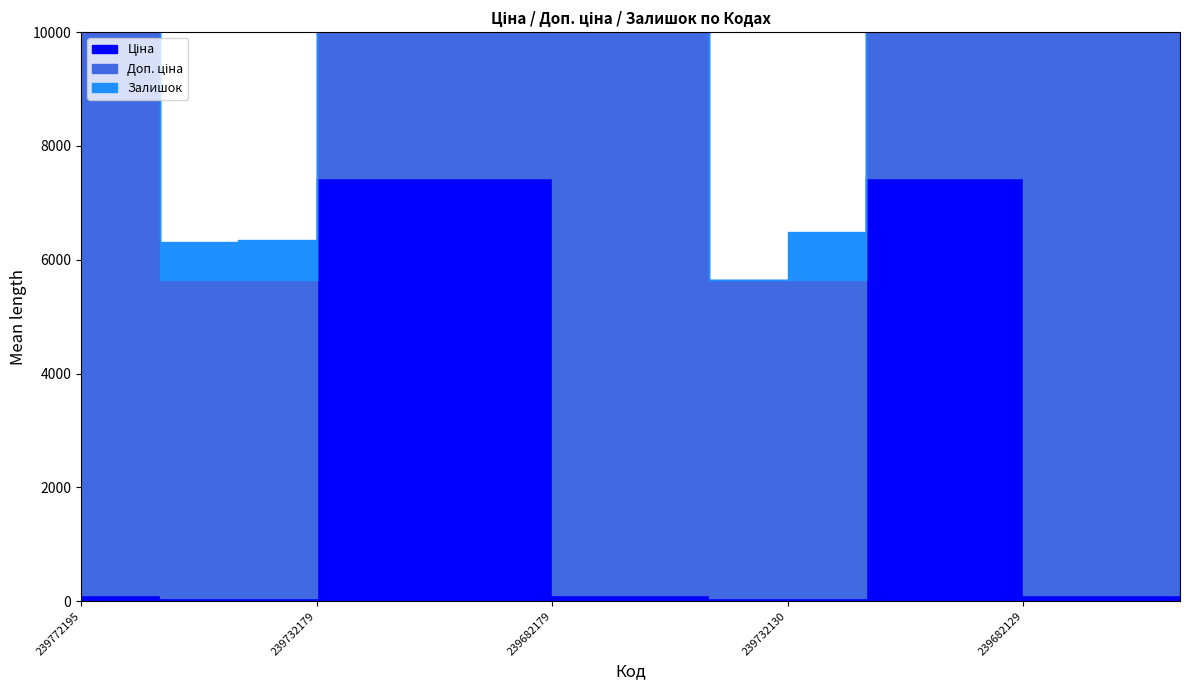

What is the difference between the Ціна values at 239772179 and 239732179?

55.8